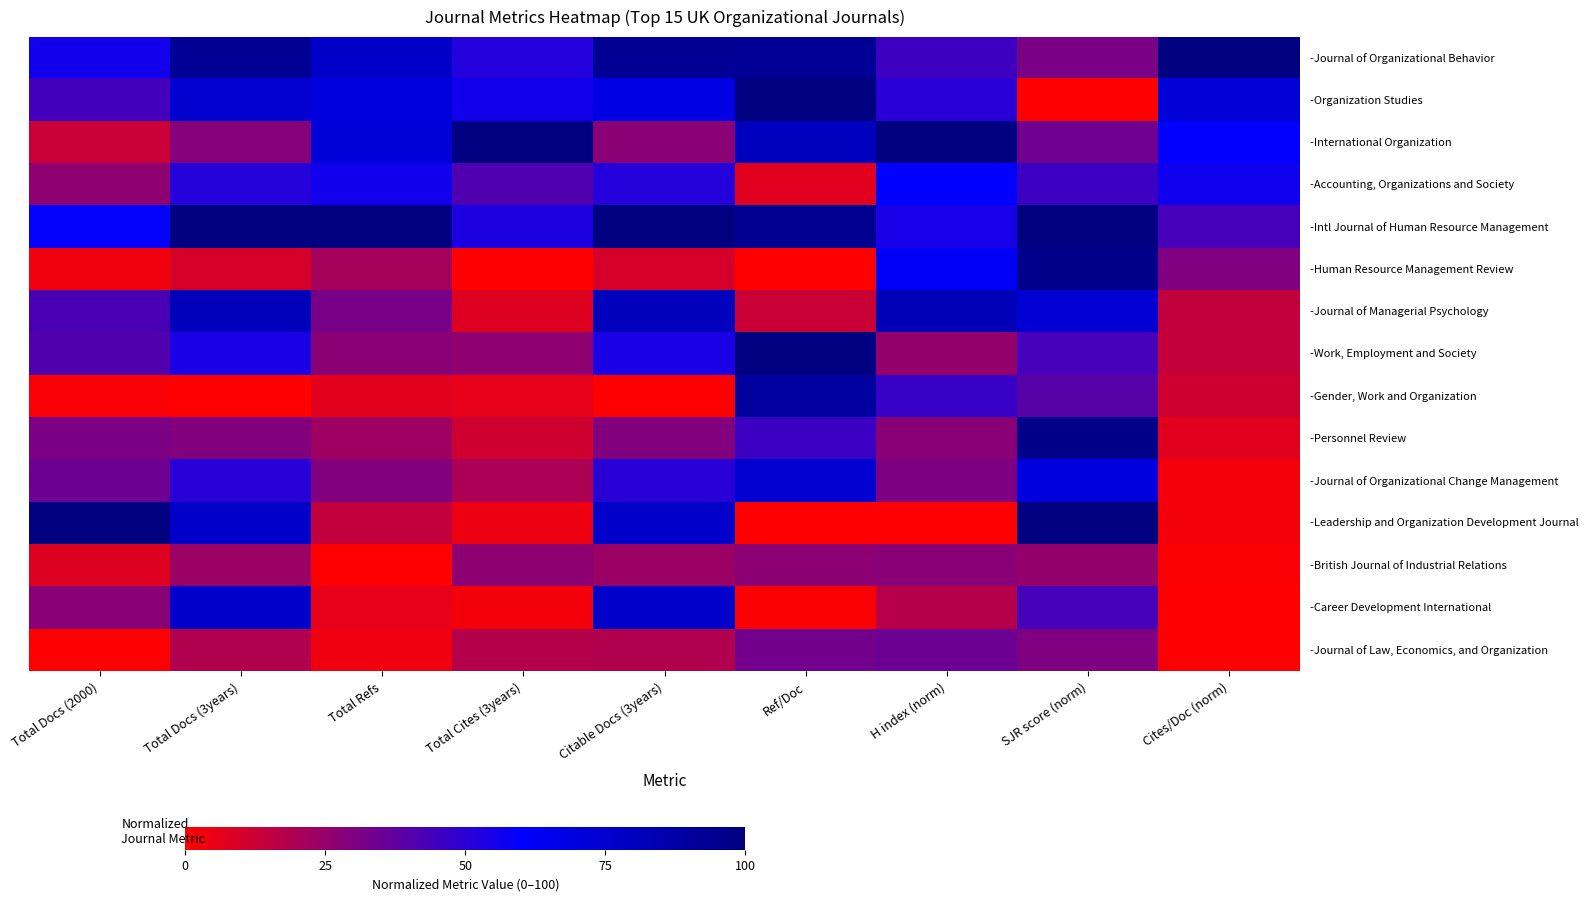

Between Total Refs and Cites/Doc (norm), which is larger?

Cites/Doc (norm)